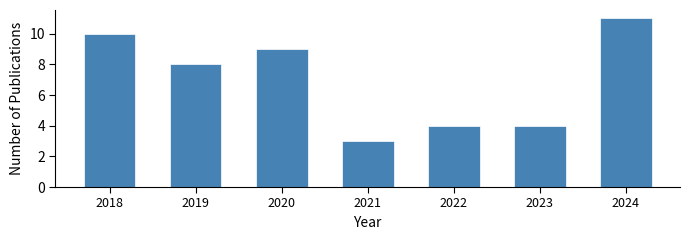

Reading right to left, extract all data points from this chart.

11	4	4	3	9	8	10